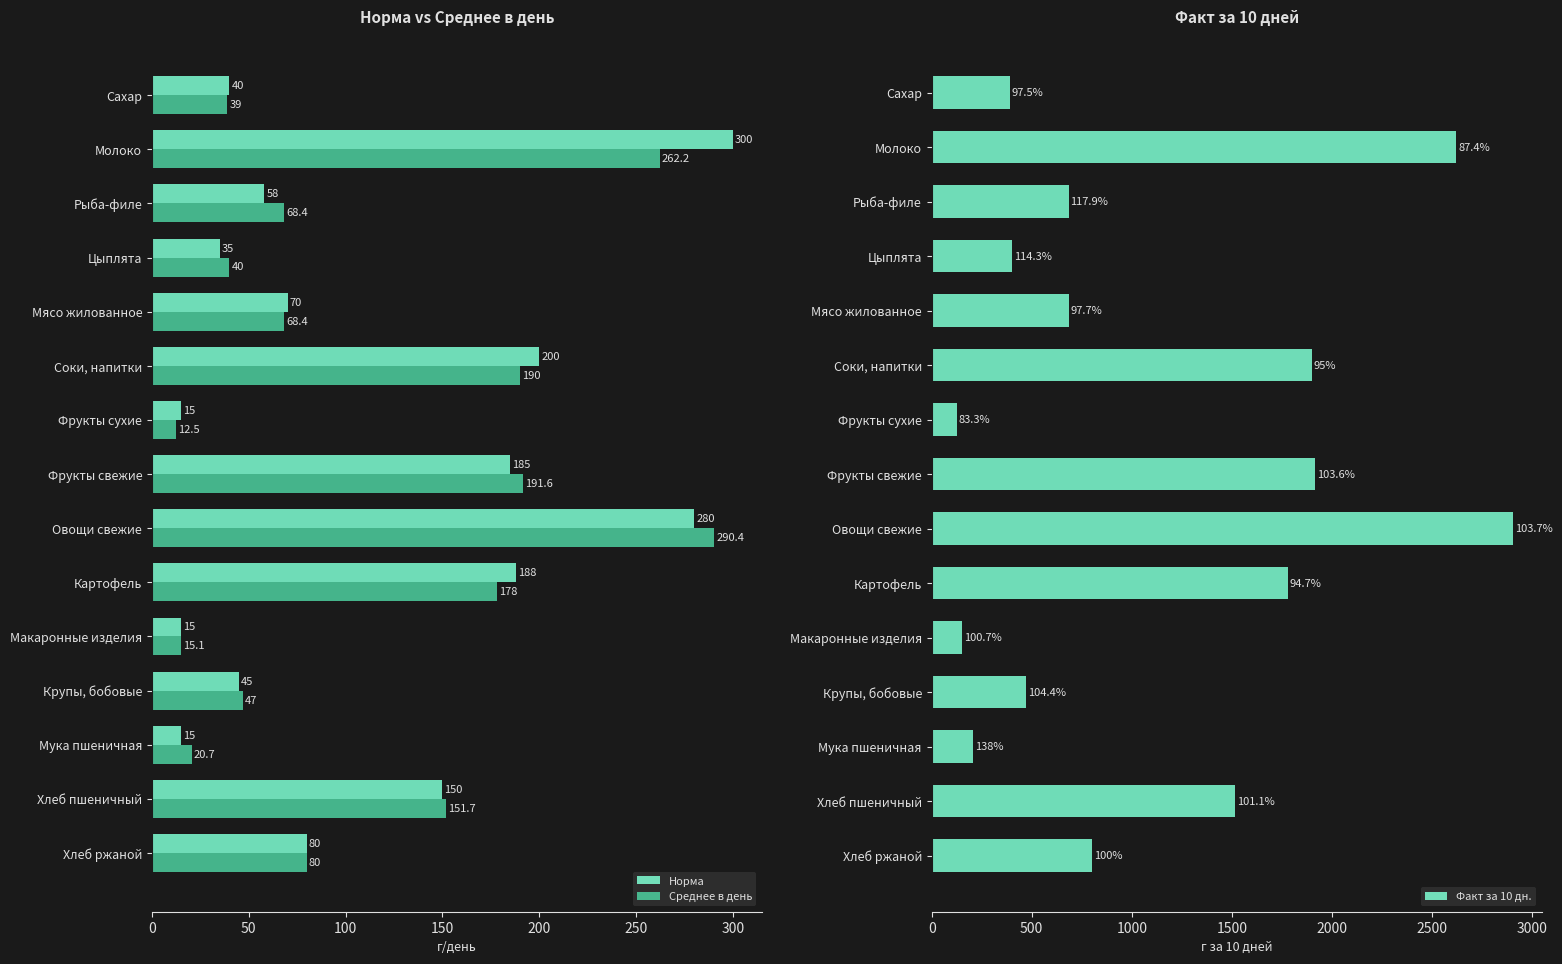

What is the difference between the maximum and minimum values in the Норма series?

285.0